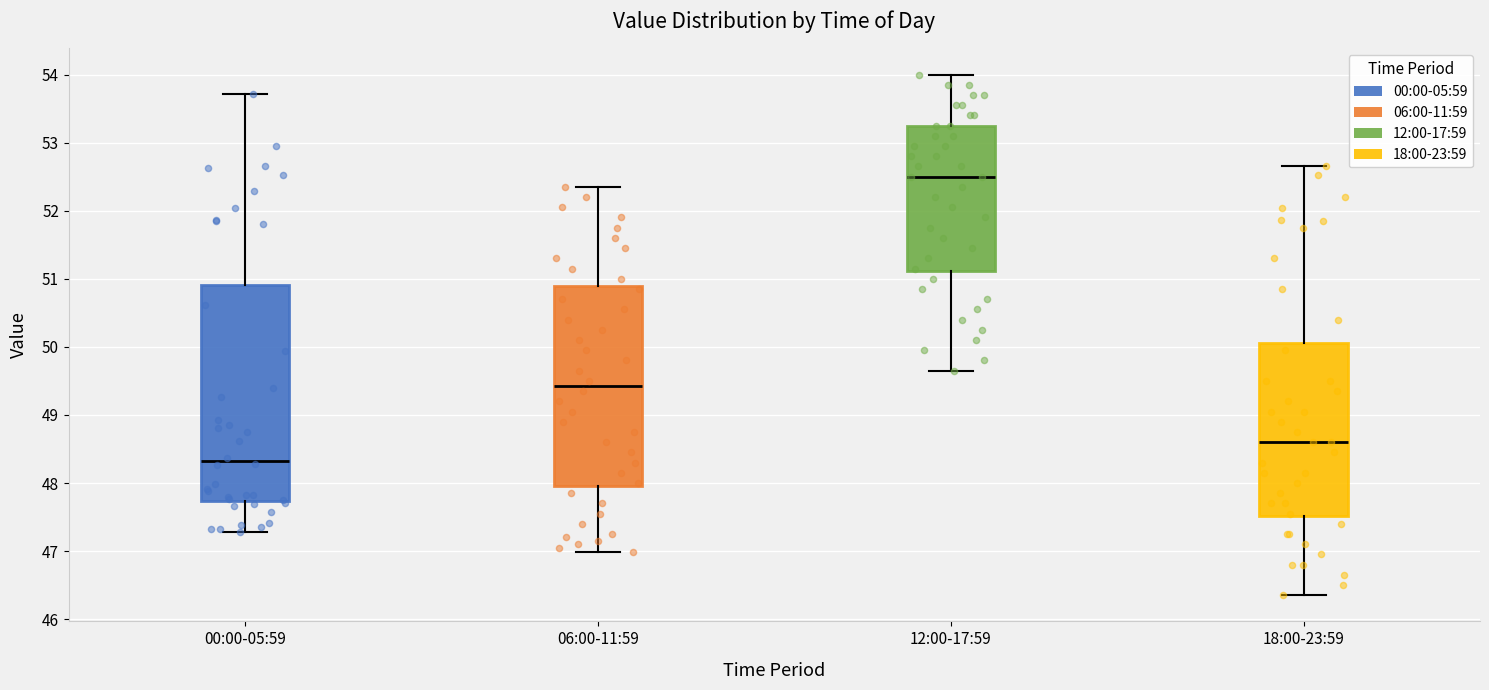

Comparing the boxes themselves (not the whiskers), which one is the tallest?

00:00-05:59